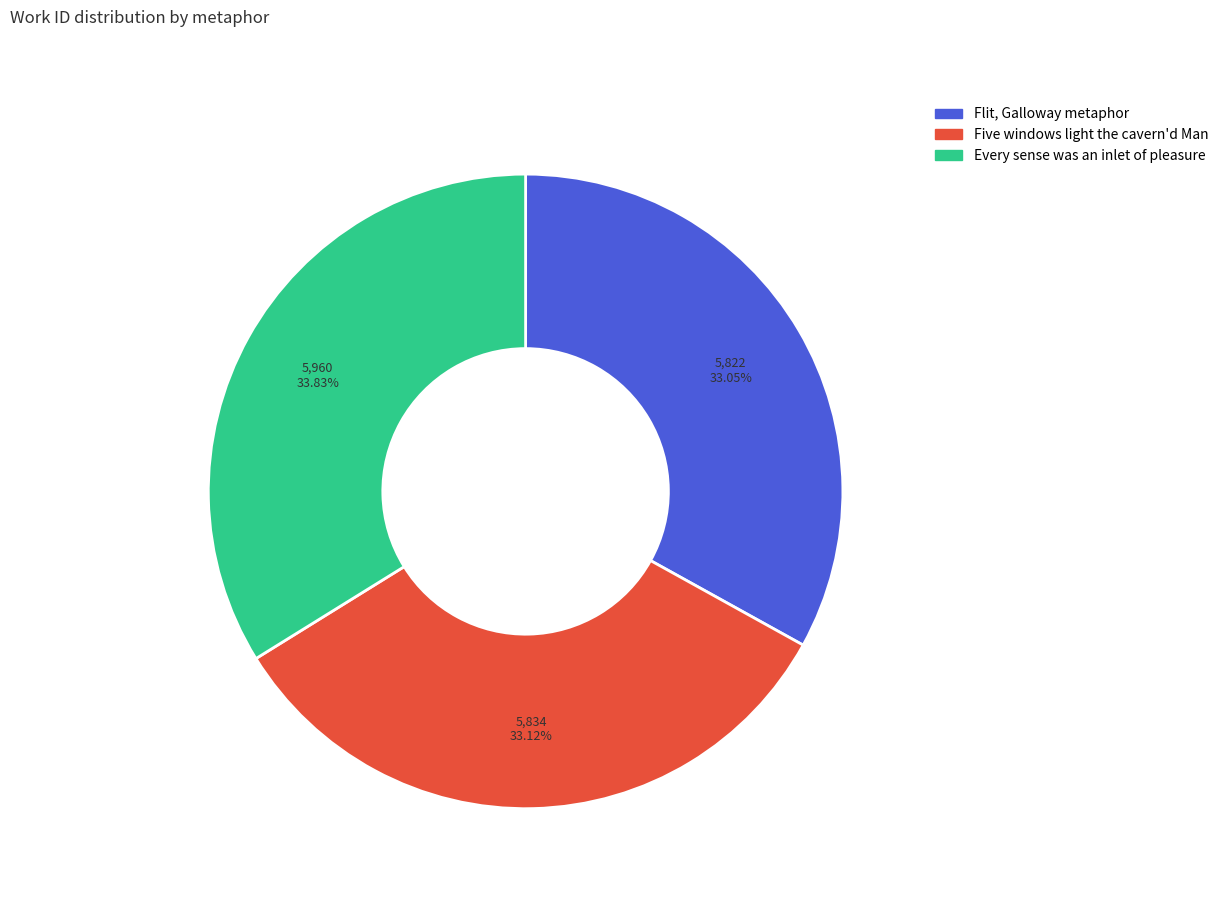

To the nearest percent, what is the average slice percentage?

33%